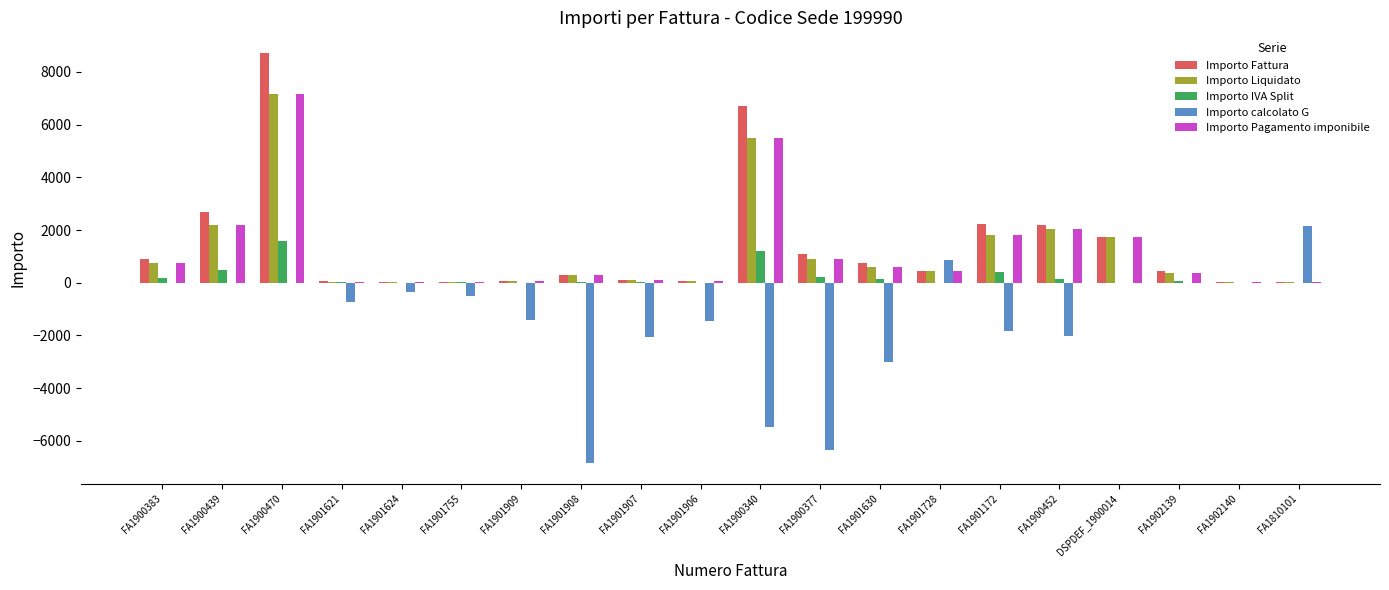

What is the greatest value displayed?

8723